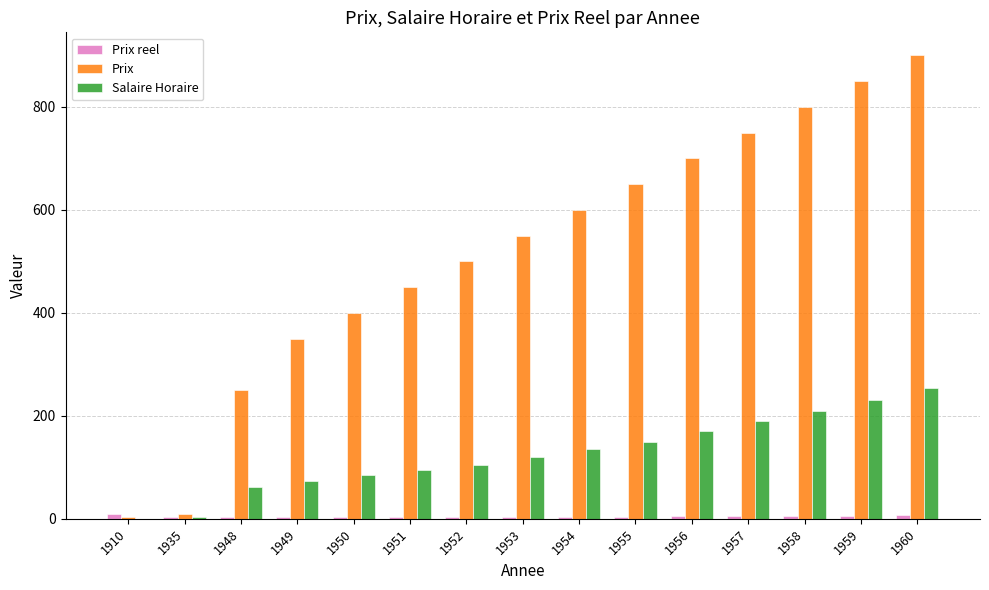

Which category has the highest value across all series?

1960